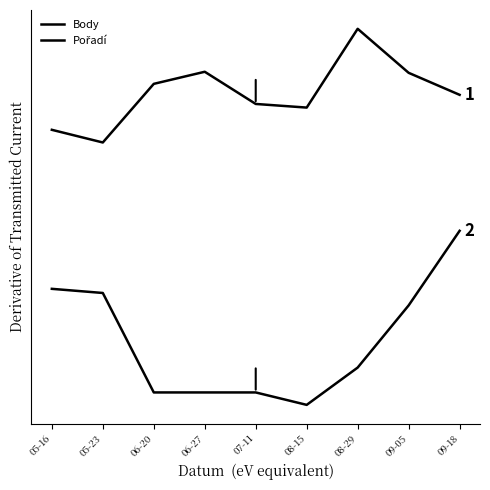

What is the label of the 7th point from the right?

06-20